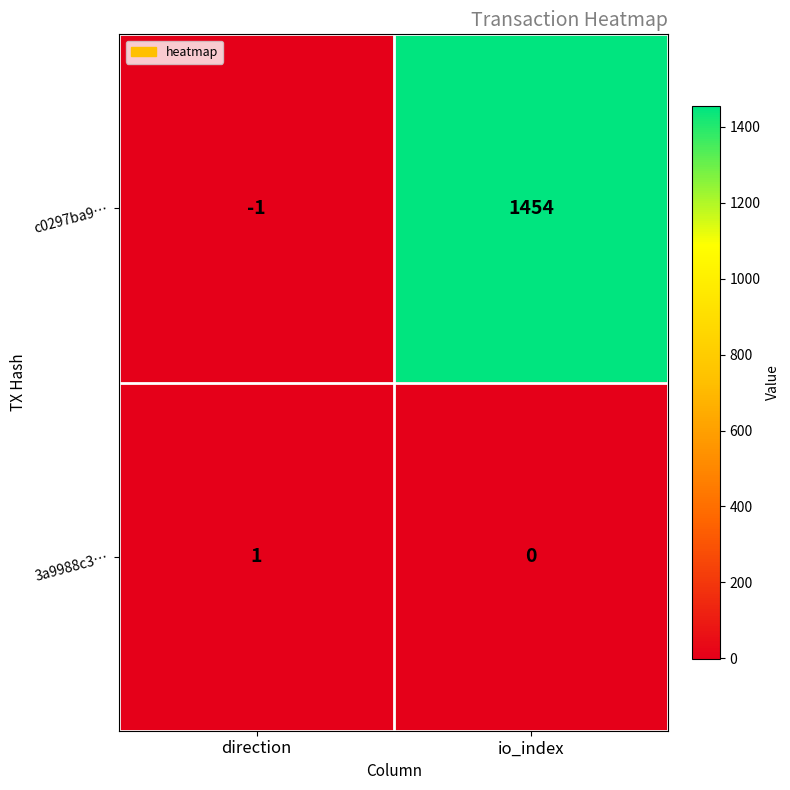

Reading left to right, transcribe all the data shown in this chart.

c0297ba9…: -1	1454
3a9988c3…: 1	0